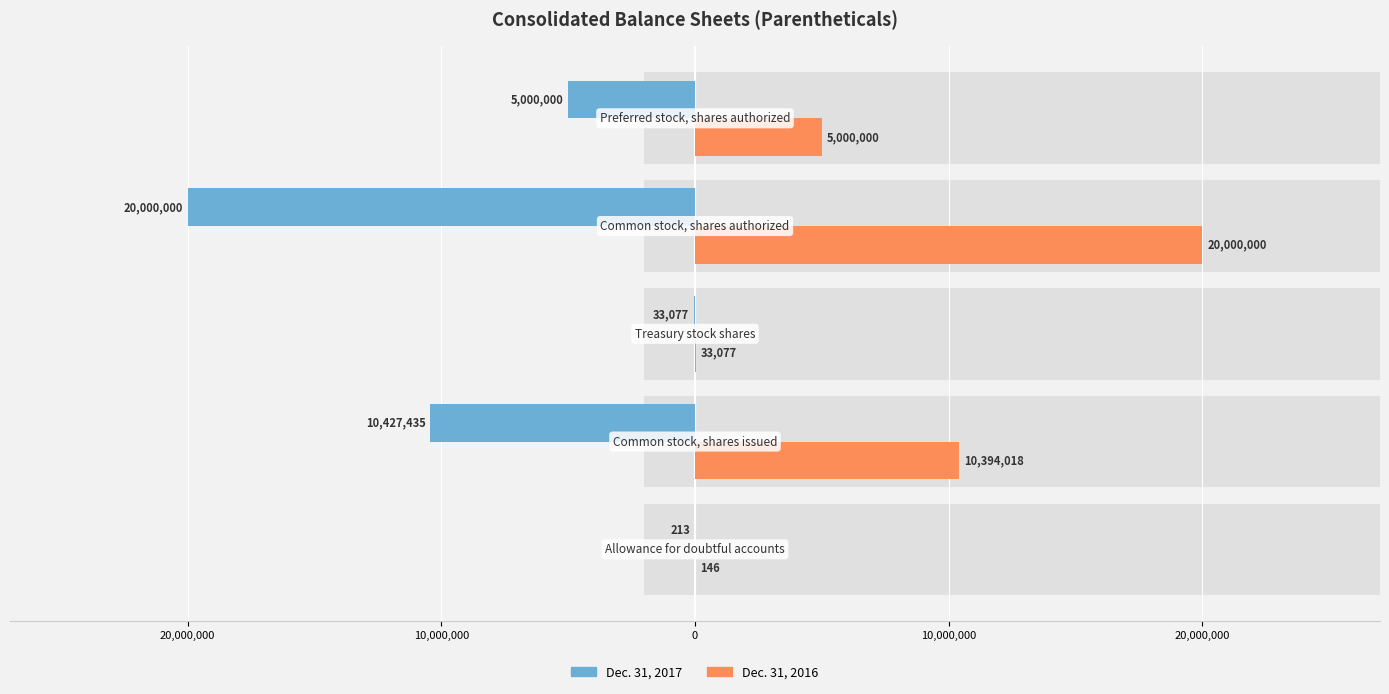

The value of Dec. 31, 2017 at 20,000,000 is -4835952. True or false?

False